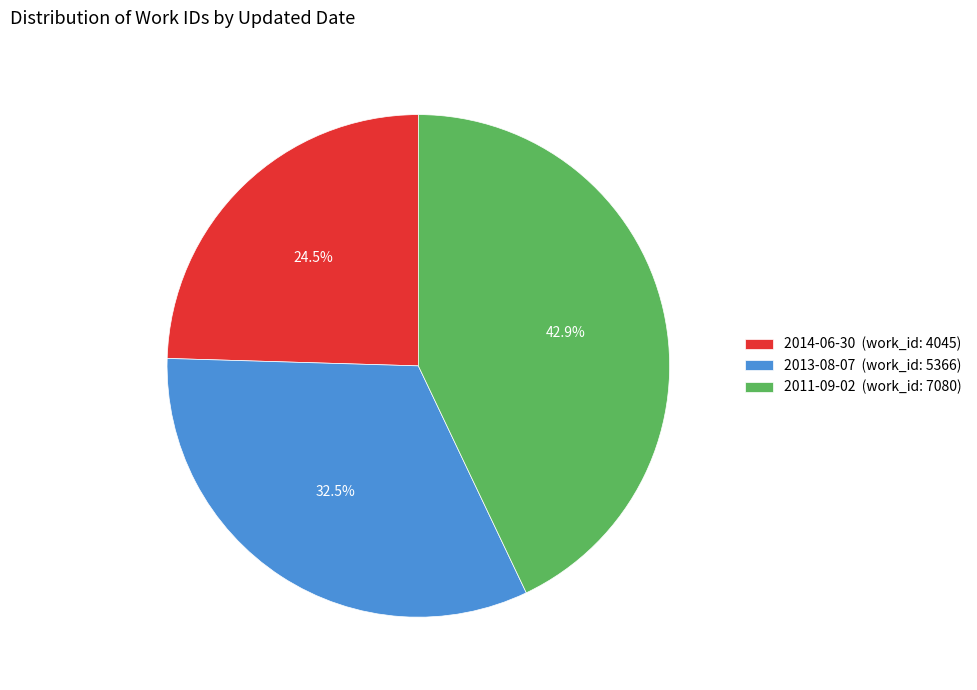

How many segments does this pie chart have?

3